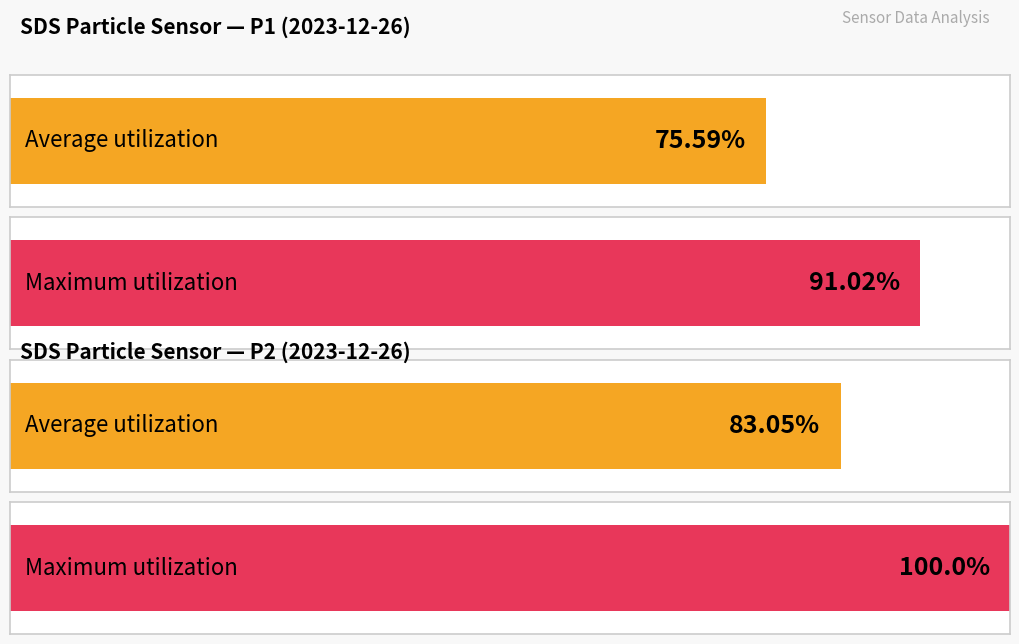

List the series in order of their peak value, highest first.

Maximum utilization, Average utilization